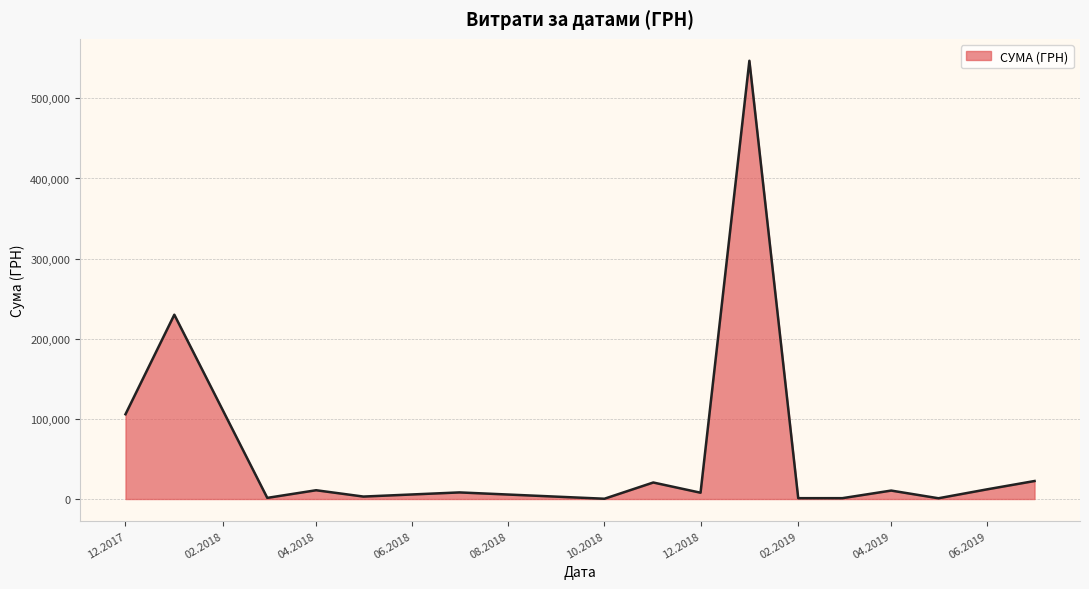

What is the difference between the maximum and minimum values?

546569.7